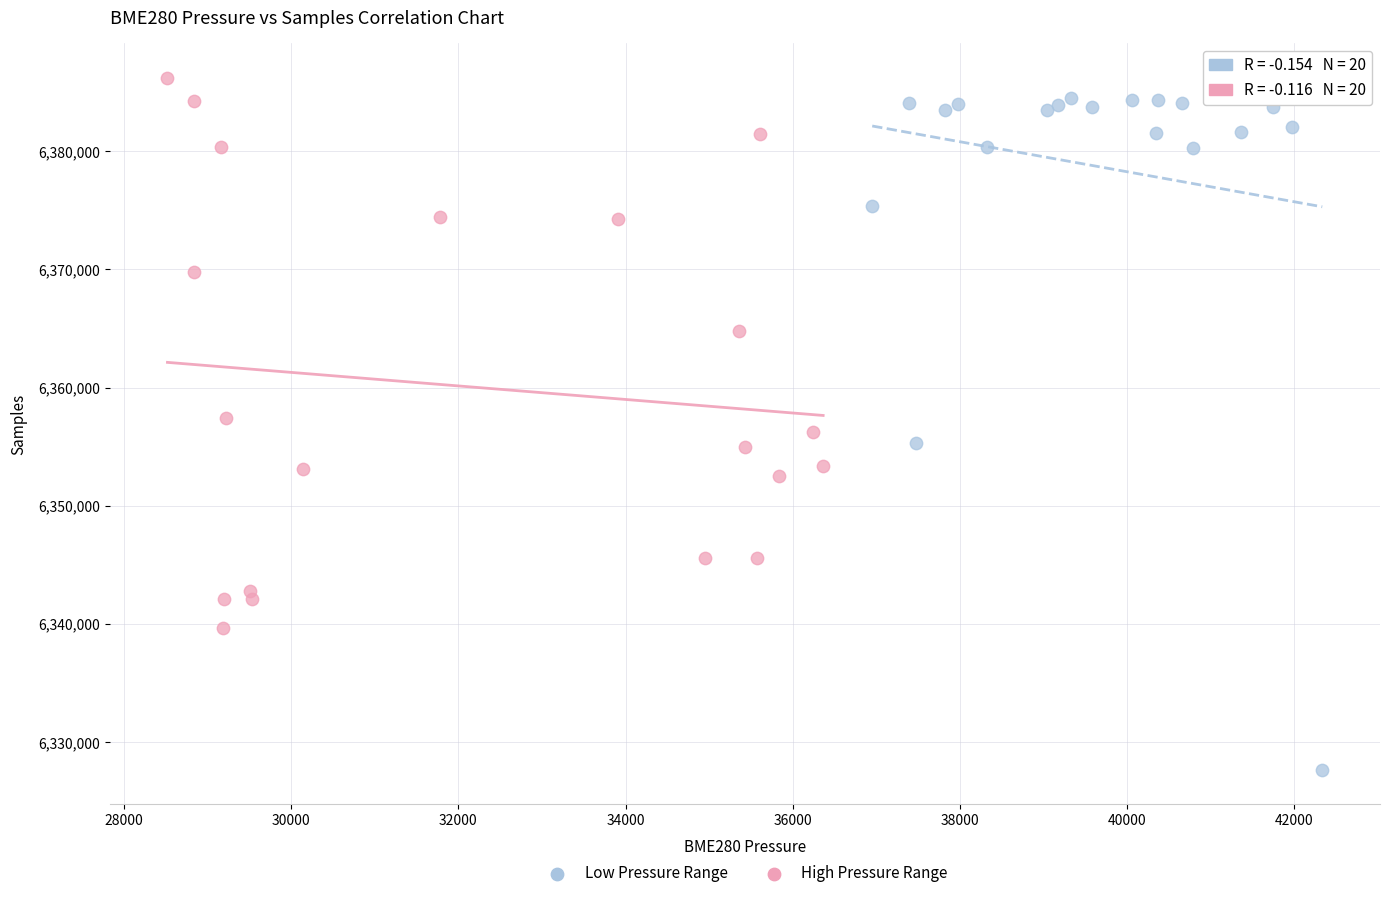

Which series has the widest spread of Y values?

Low Pressure Range